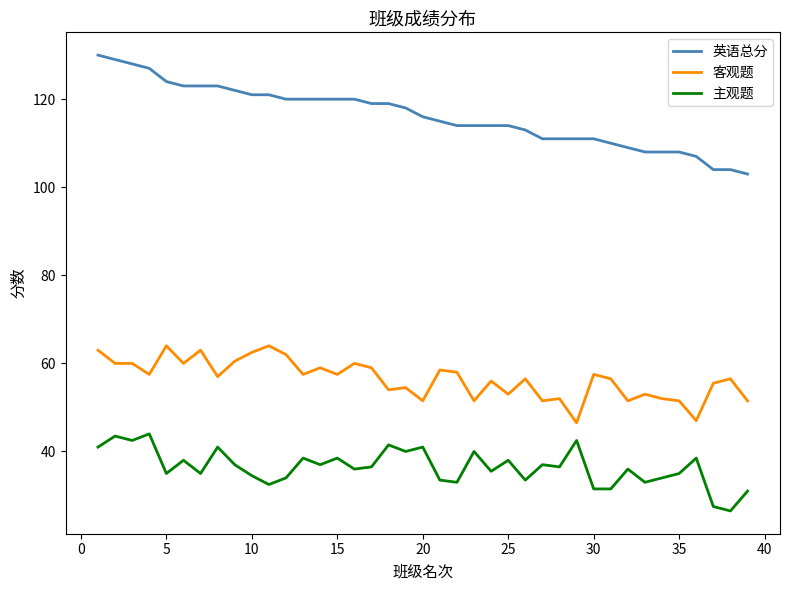

List the series in order of their overall mean, highest first.

英语总分, 客观题, 主观题